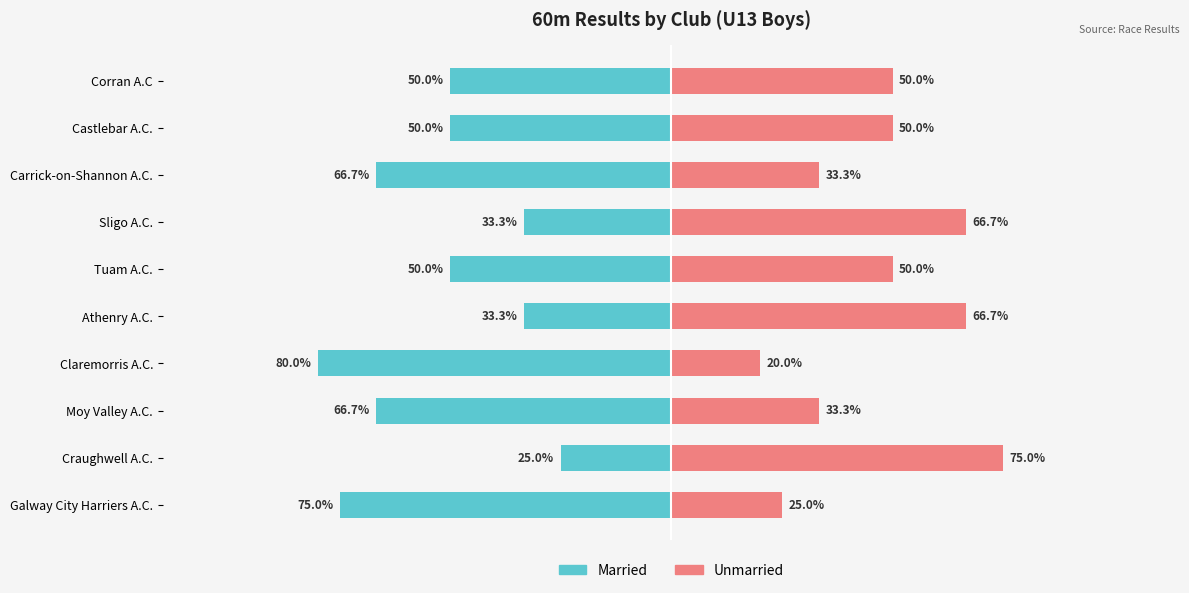

Reading left to right, transcribe all the data shown in this chart.

Married: -75.0	-25.0	-66.7	-80.0	-33.3	-50.0	-33.3	-66.7	-50.0	-50.0
Unmarried: 25.0	75.0	33.3	20.0	66.7	50.0	66.7	33.3	50.0	50.0